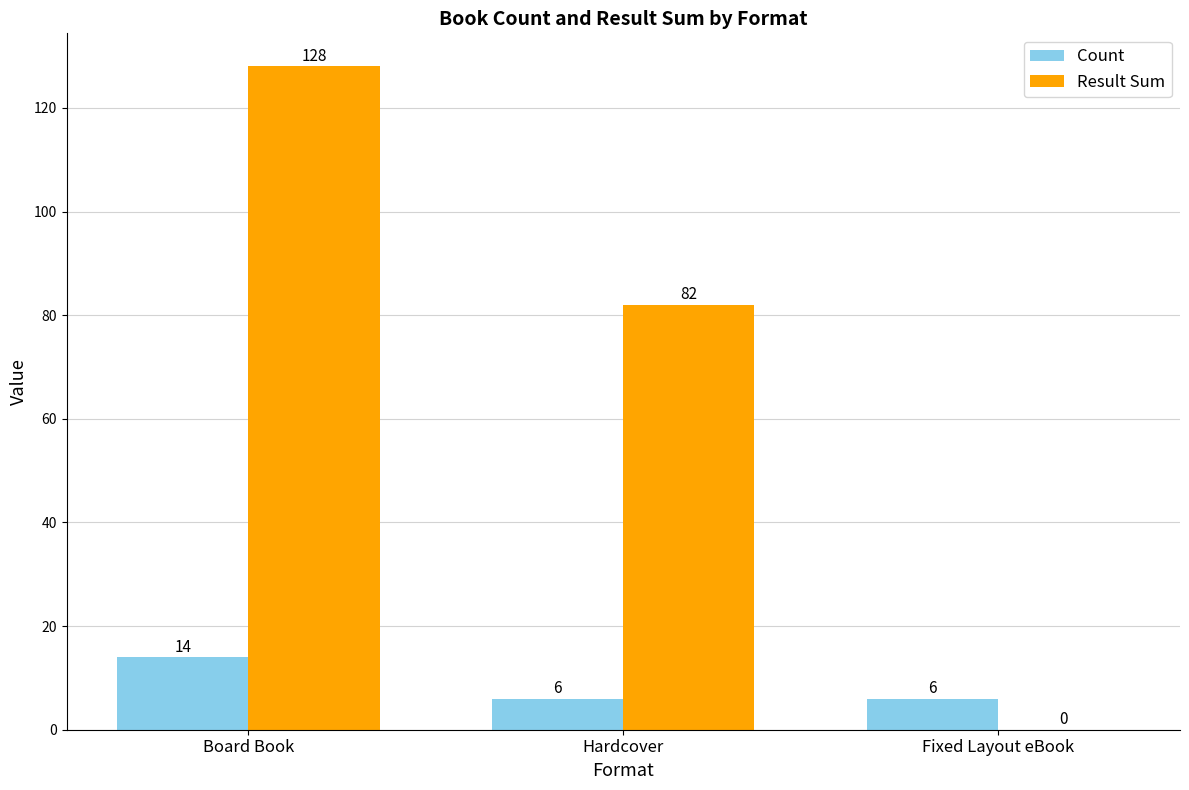

What is the difference between the Result Sum values at Fixed Layout eBook and Hardcover?

82